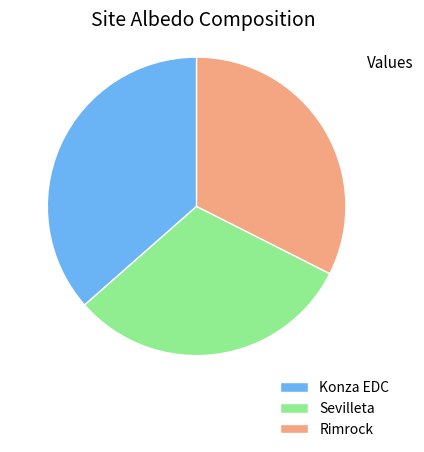

The Konza EDC slice represents 22% of the pie. True or false?

False